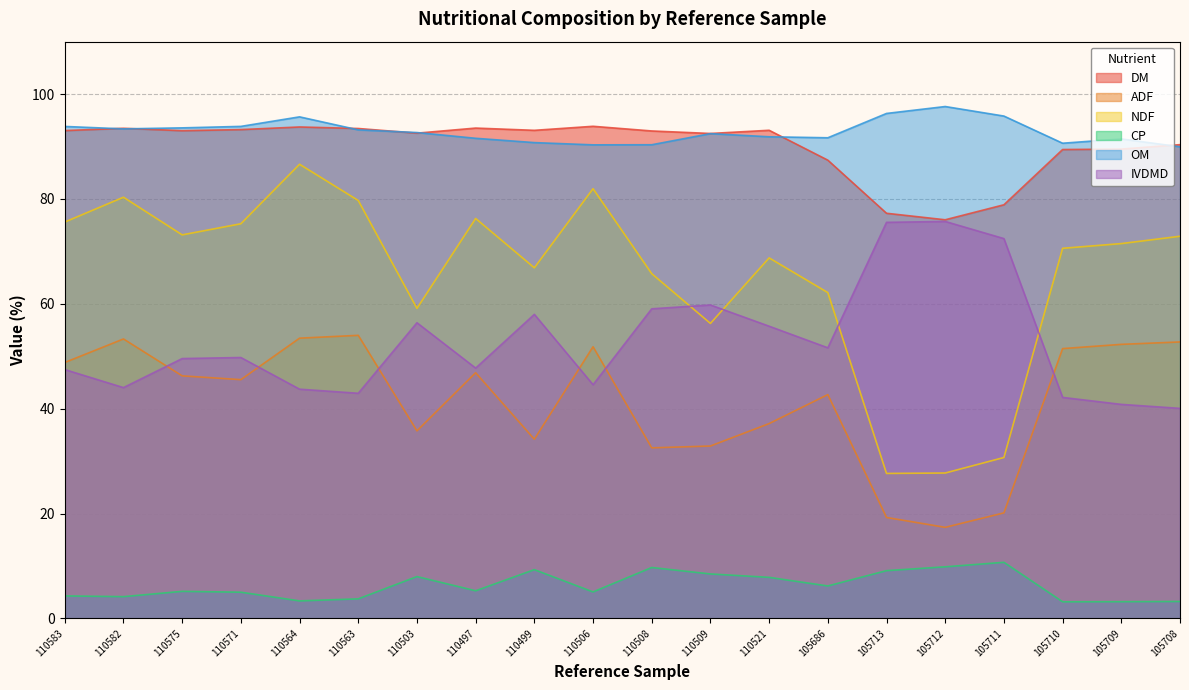

What is the spread (max minus min) of values at 105709?

88.3